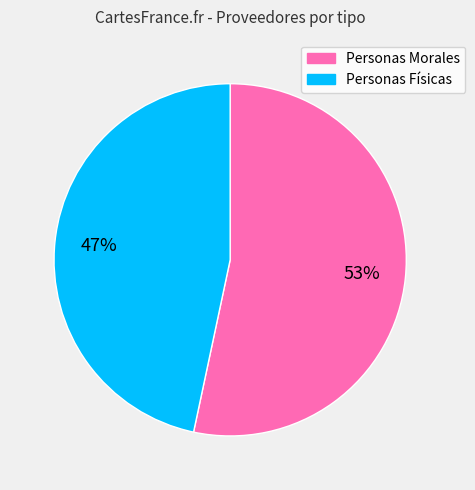

Approximately how many times larger is the value at Personas Físicas compared to Personas Morales?

0.9